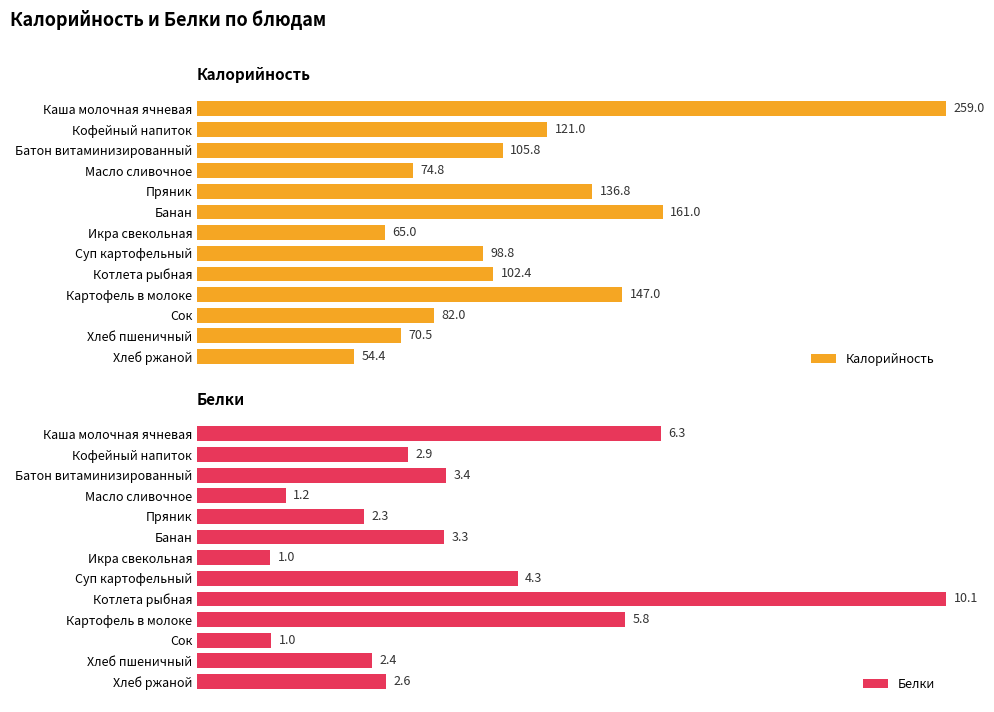

List the series in order of their overall mean, highest first.

Калорийность, Белки